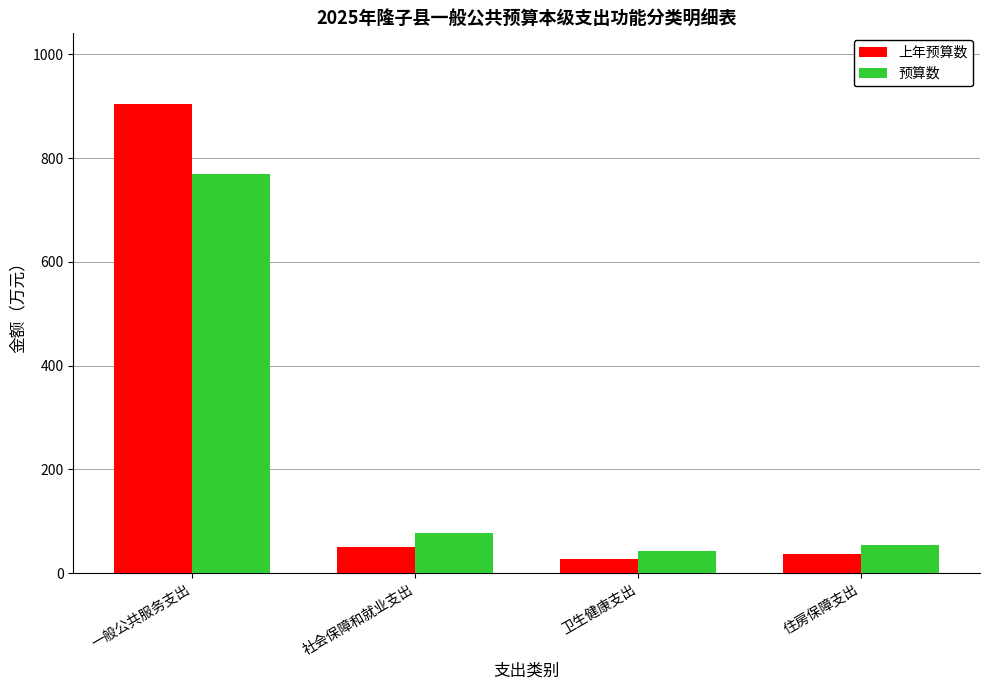

How many values in the 上年预算数 series are below 49?

2